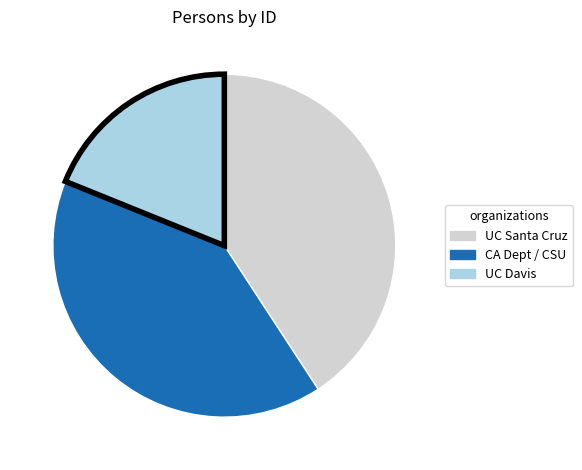

Which slice is the smallest?

UC Davis